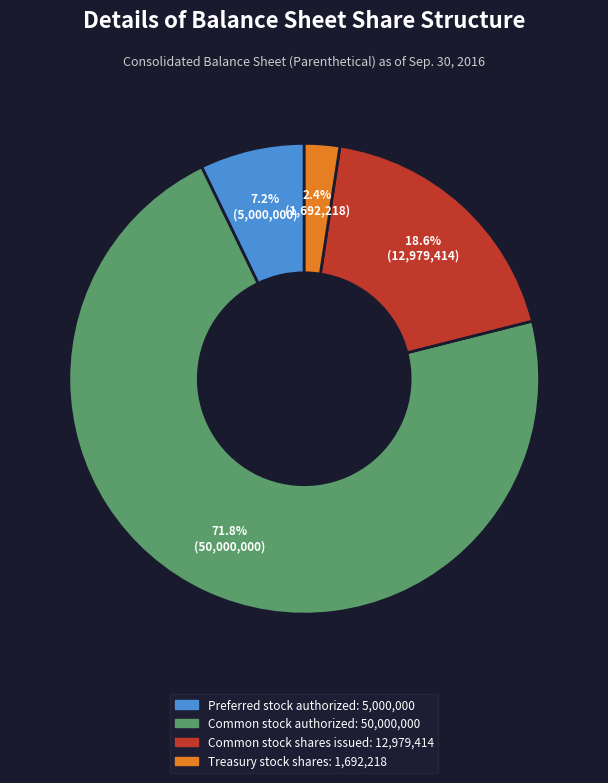

Is there any slice that represents more than half of the pie?

Yes